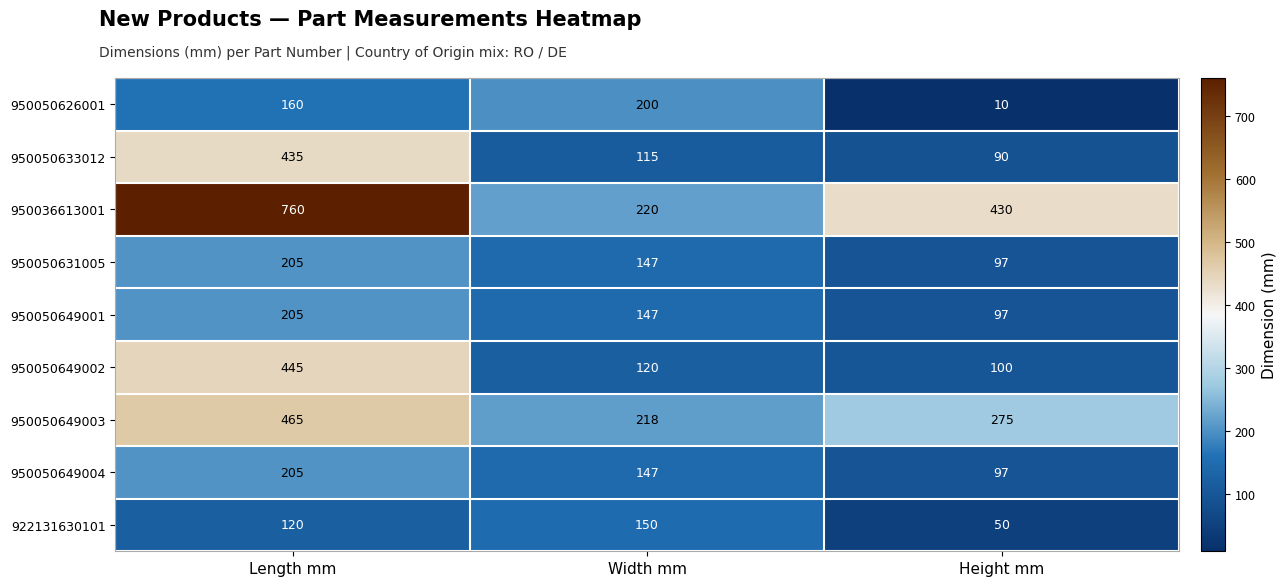

True or false: 922131630101 has a value of 50 at Height mm.

True